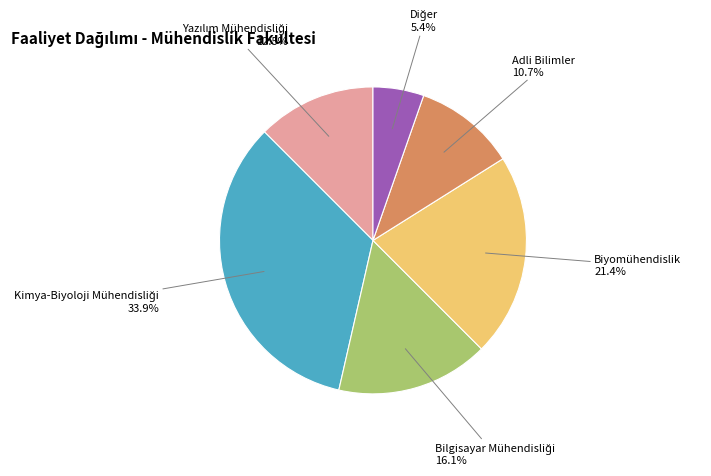

How many segments does this pie chart have?

6